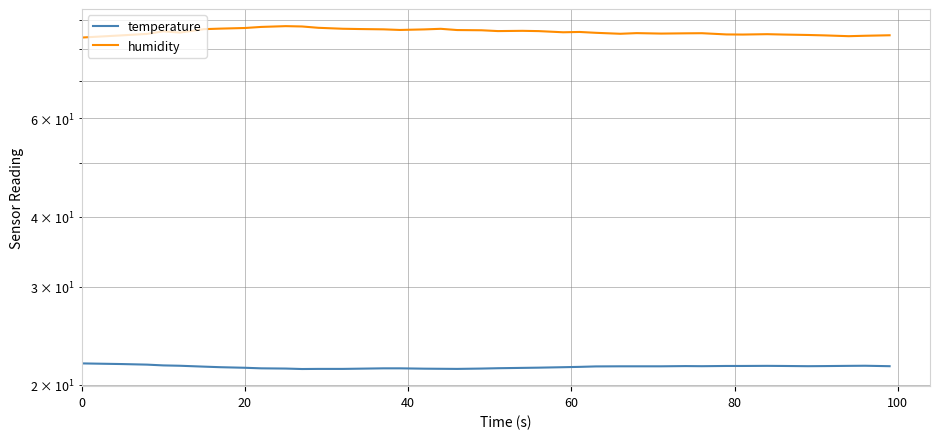

What is the value of the humidity point at the 24th from the left?

85.6